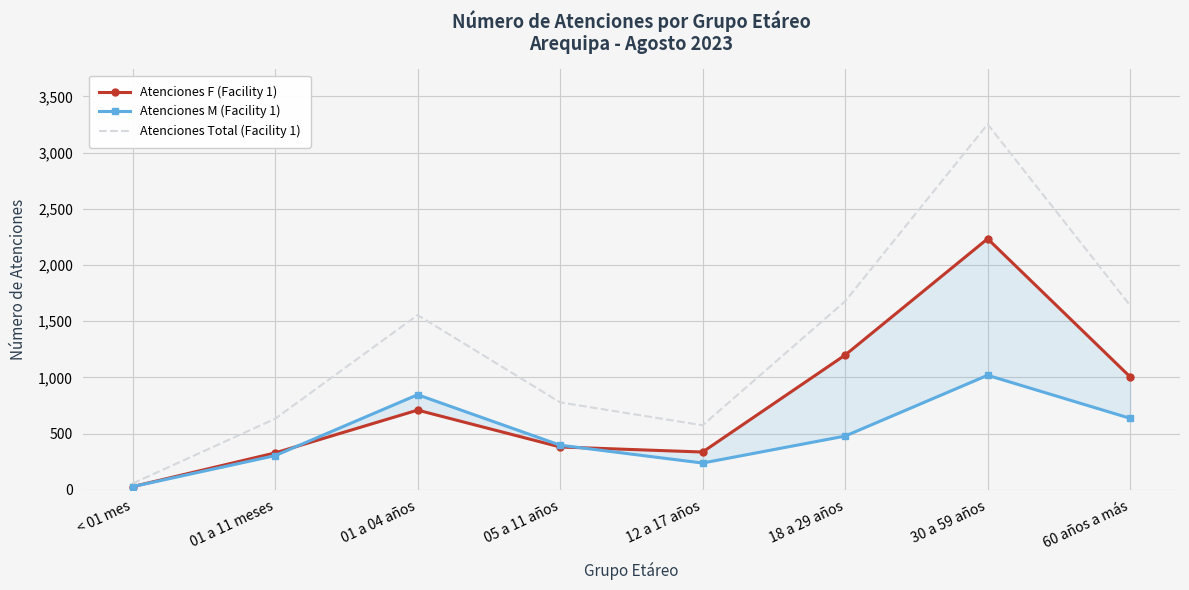

At which category is the sum across all series the highest?

30 a 59 años